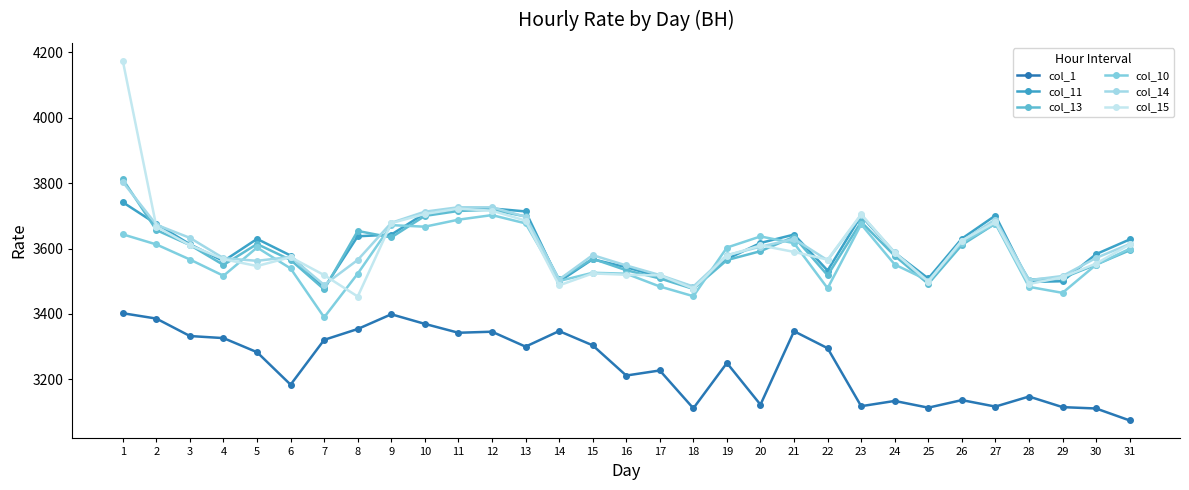

Which series changed the most between 4 and 16?

col_1